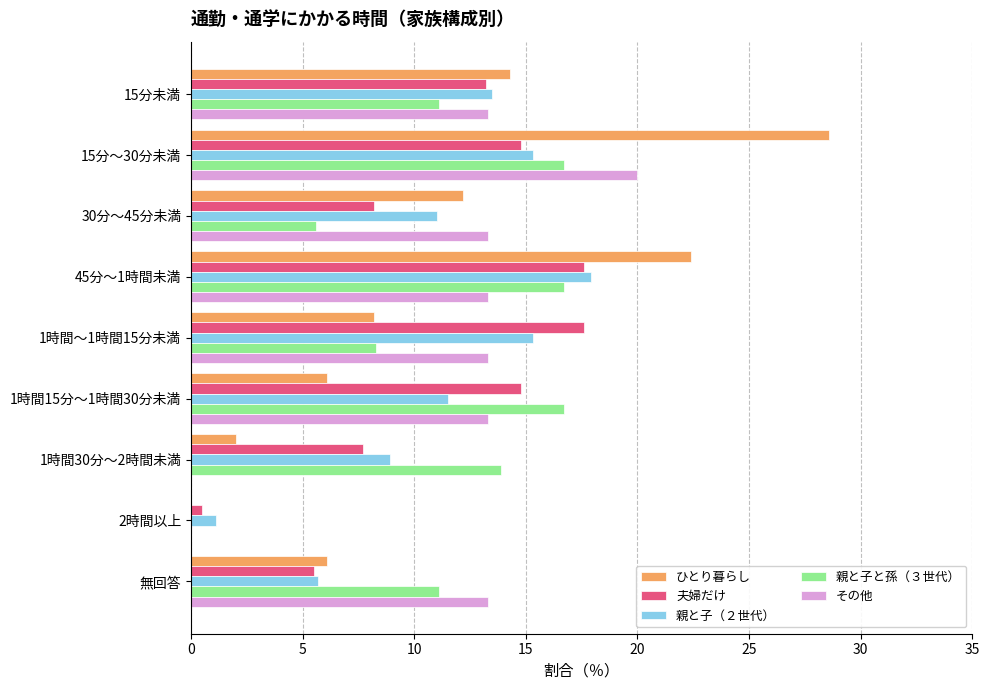

At which category is the sum across all series the highest?

15分～30分未満